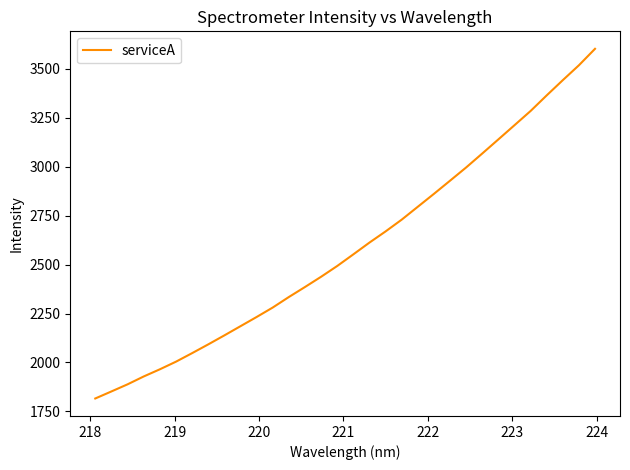

What is the minimum value shown in the chart?

1816.1